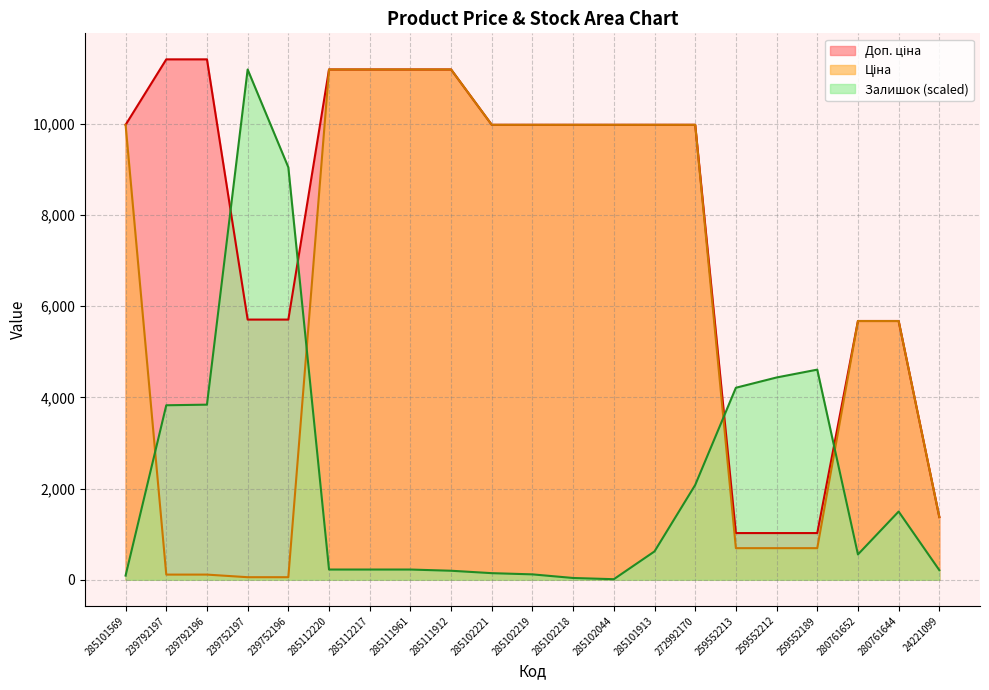

At how many categories does at least one series exceed 1553?

20